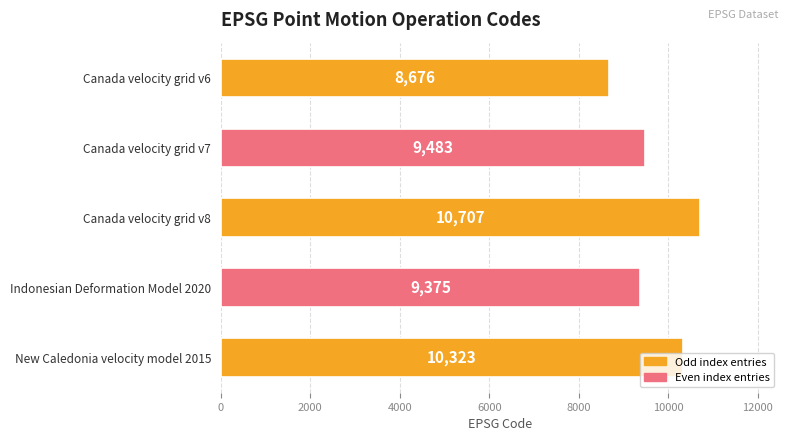

At which category does the chart reach its peak across all series?

Canada velocity grid v8